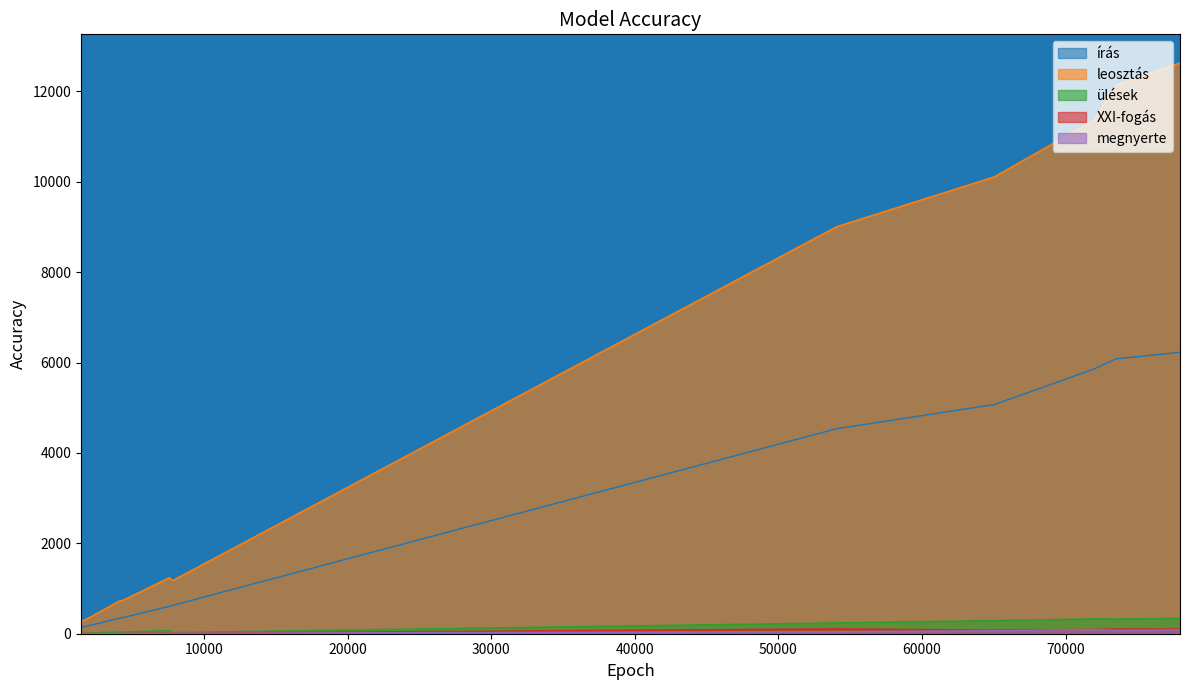

Which series has the largest total across all categories?

leosztás